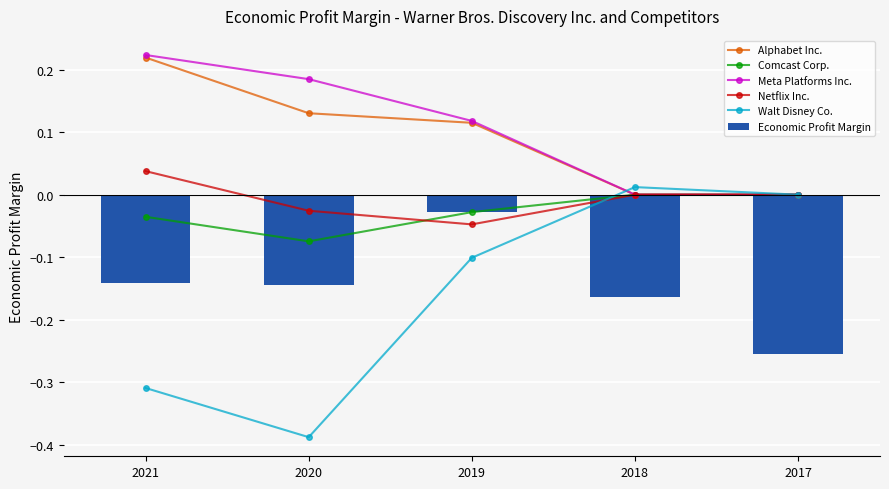

What are all the series names shown in the legend?

Alphabet Inc., Comcast Corp., Meta Platforms Inc., Netflix Inc., Walt Disney Co., Economic Profit Margin